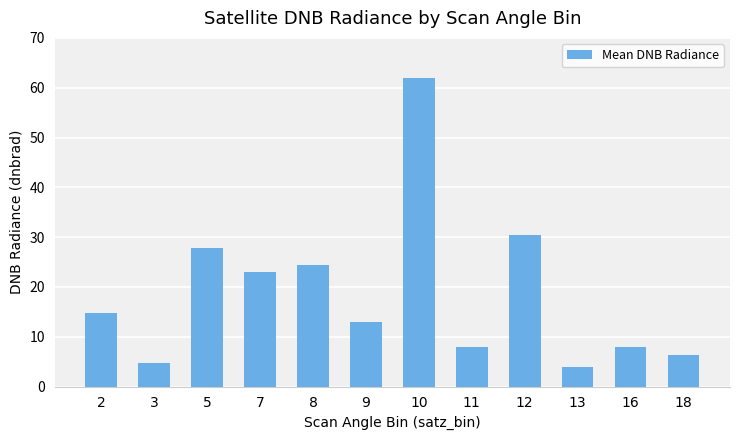

What is the value of the 8th bar from the left?

7.9